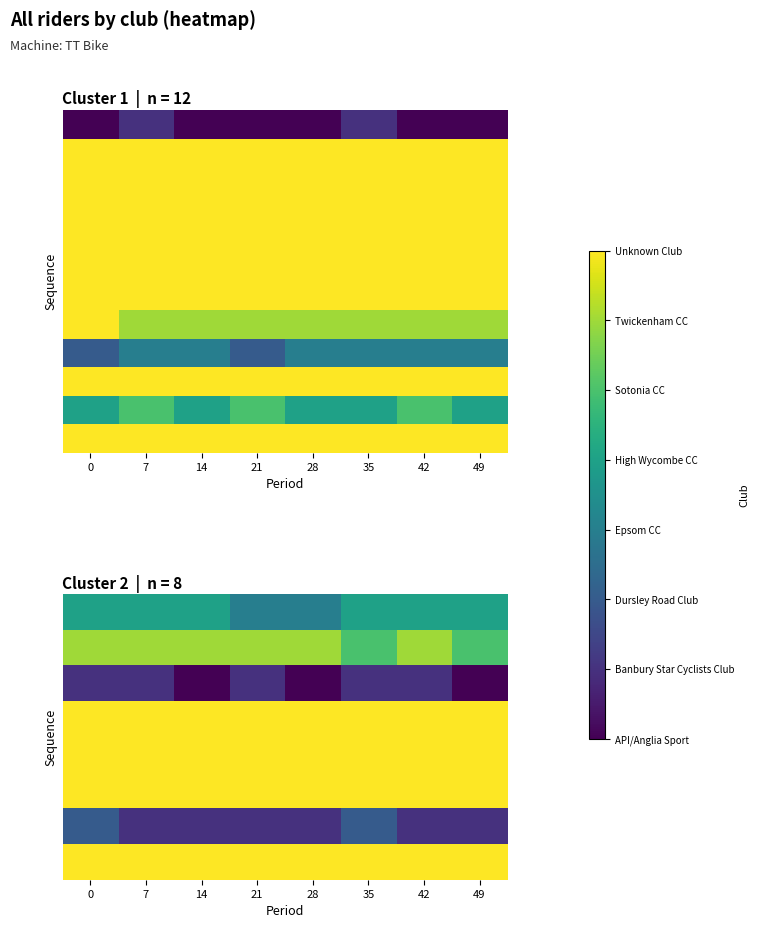

What is the total value across all series at 35?

65